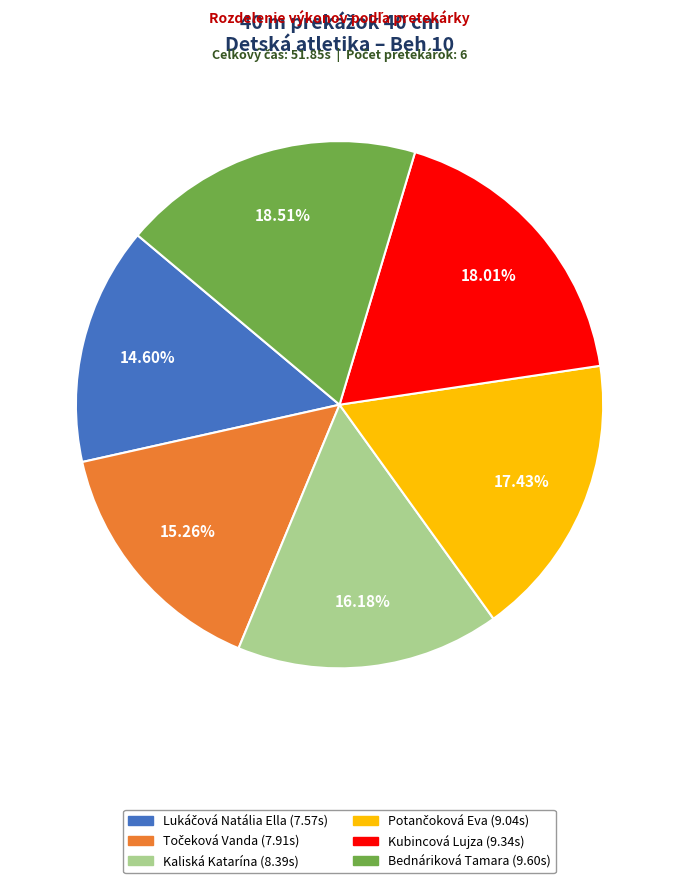

Which category has the biggest portion of the pie?

Bednáriková Tamara